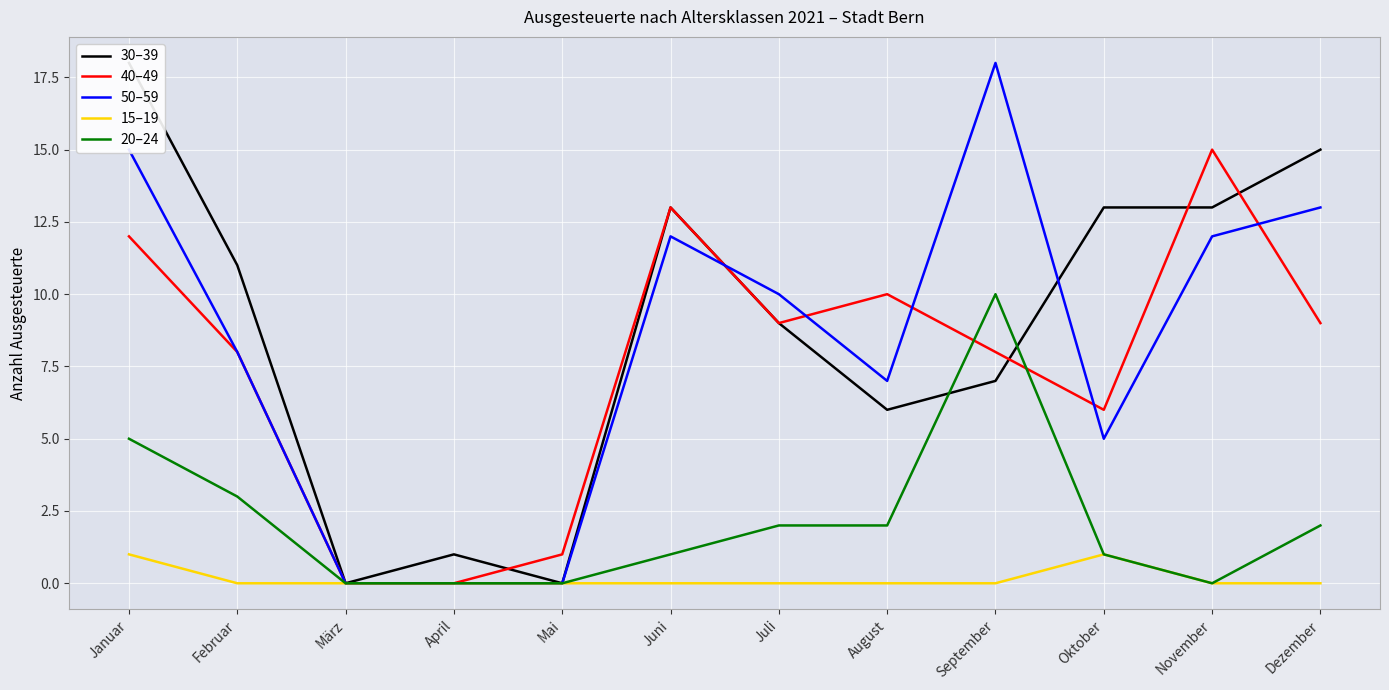

At which label does 50–59 first exceed 10?

Januar